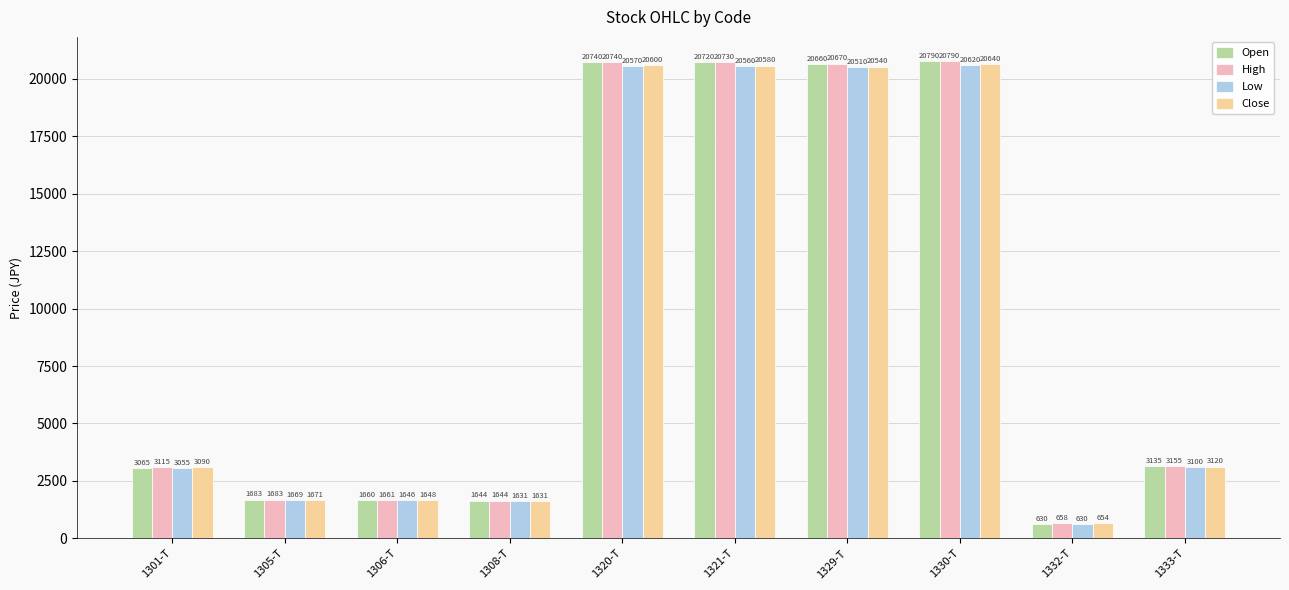

What is the total value across all series at 1306-T?

6615